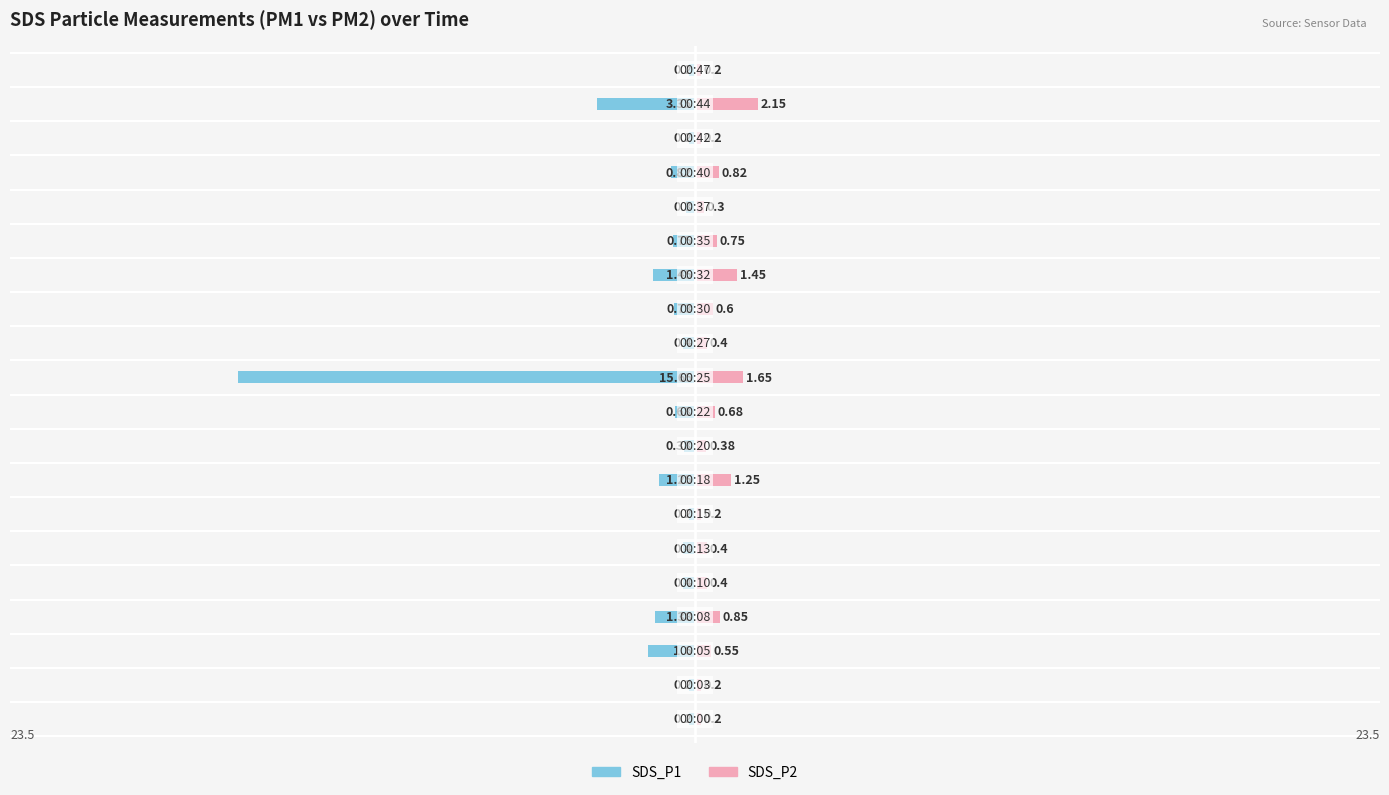

List the labels in order of SDS_P2 value, smallest first.

0, 1, 6, 17, 19, 15, 8, 4, 5, 11, 2, 12, 9, 14, 16, 3, 7, 13, 10, 18